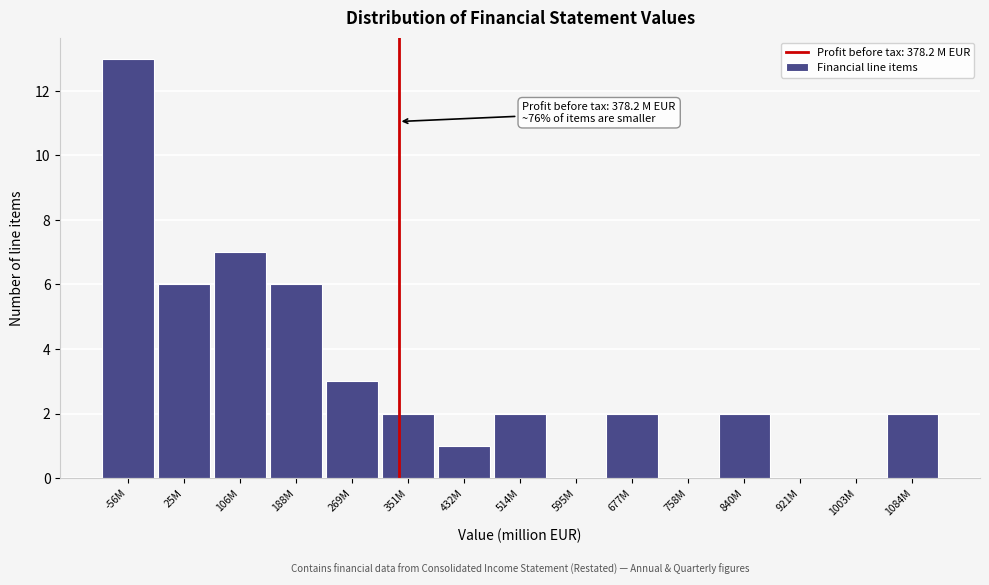

Reading right to left, transcribe all the data shown in this chart.

1084M=2	1003M=0	921M=0	840M=2	758M=0	677M=2	595M=0	514M=2	432M=1	351M=2	269M=3	188M=6	106M=7	25M=6	-56M=13